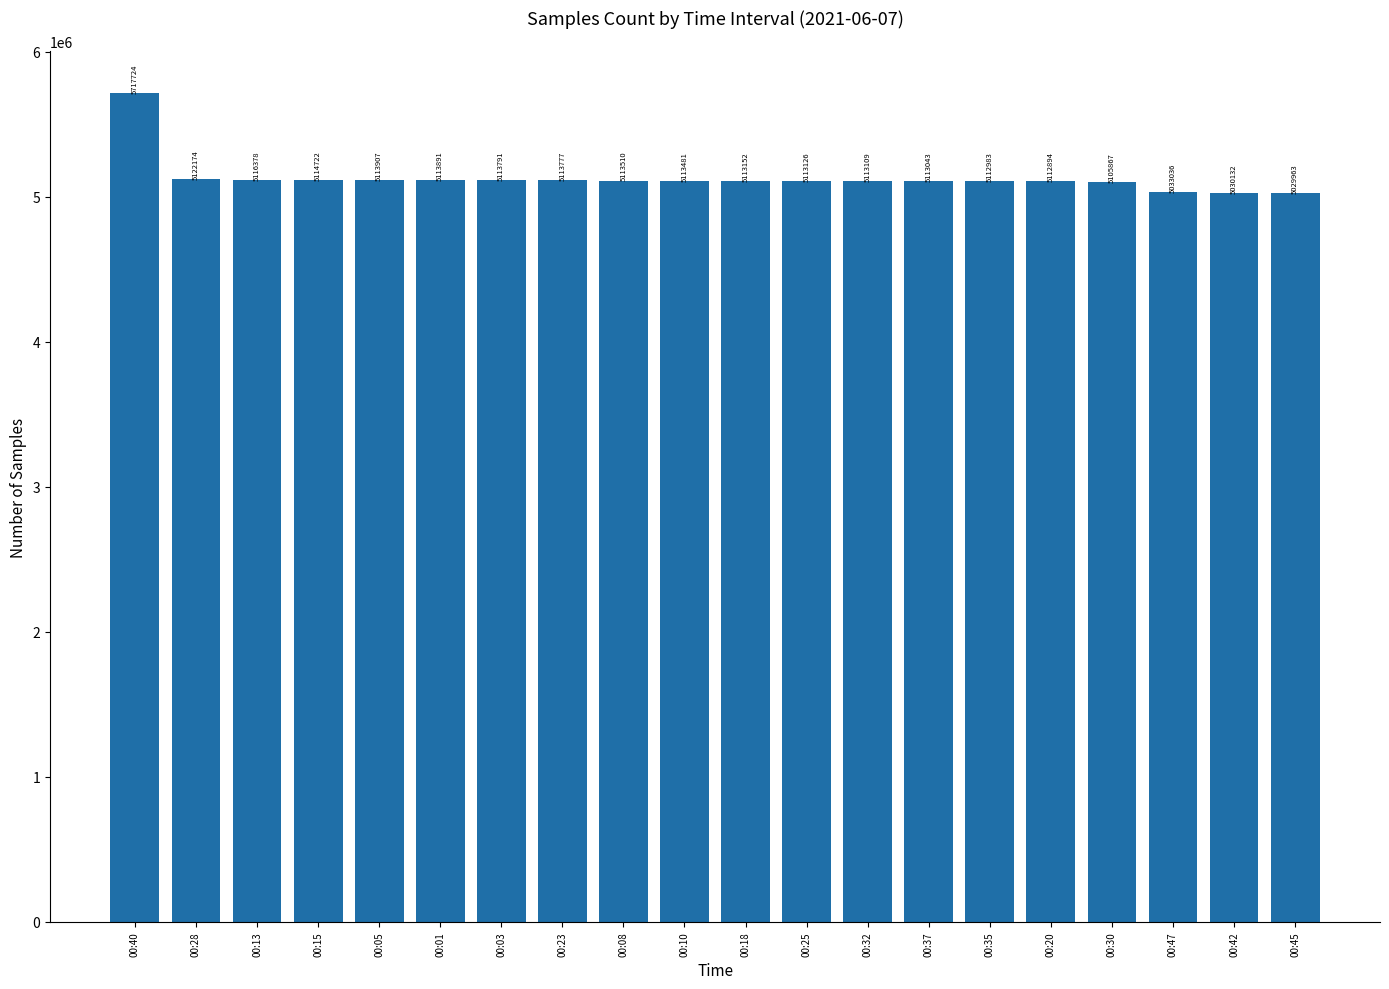

Reading left to right, what are all the values shown in this chart?

5717724	5122174	5116378	5114722	5113907	5113891	5113791	5113777	5113510	5113481	5113152	5113126	5113109	5113043	5112983	5112894	5105867	5033036	5030132	5029963